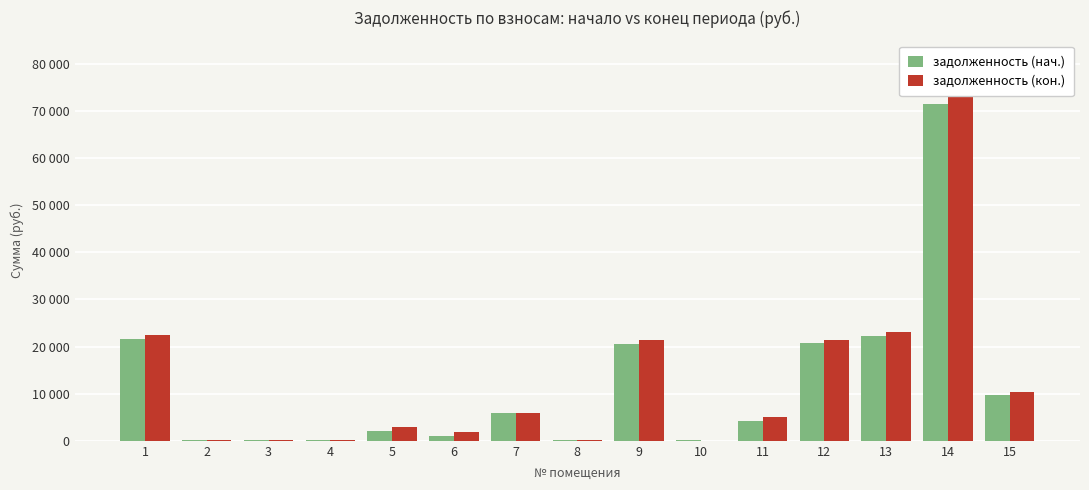

How many values in the задолженность (кон.) series are below 5045?

7